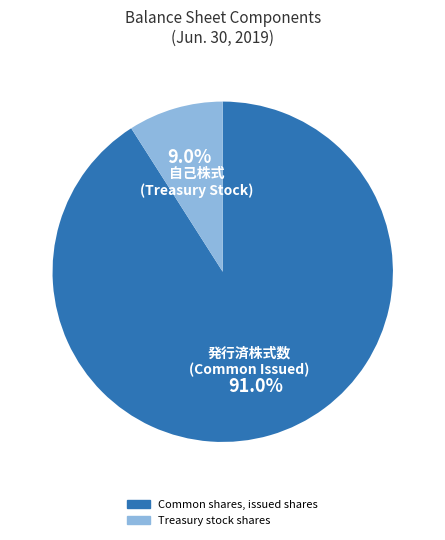

To the nearest percent, what portion does Common shares, issued shares represent?

91%